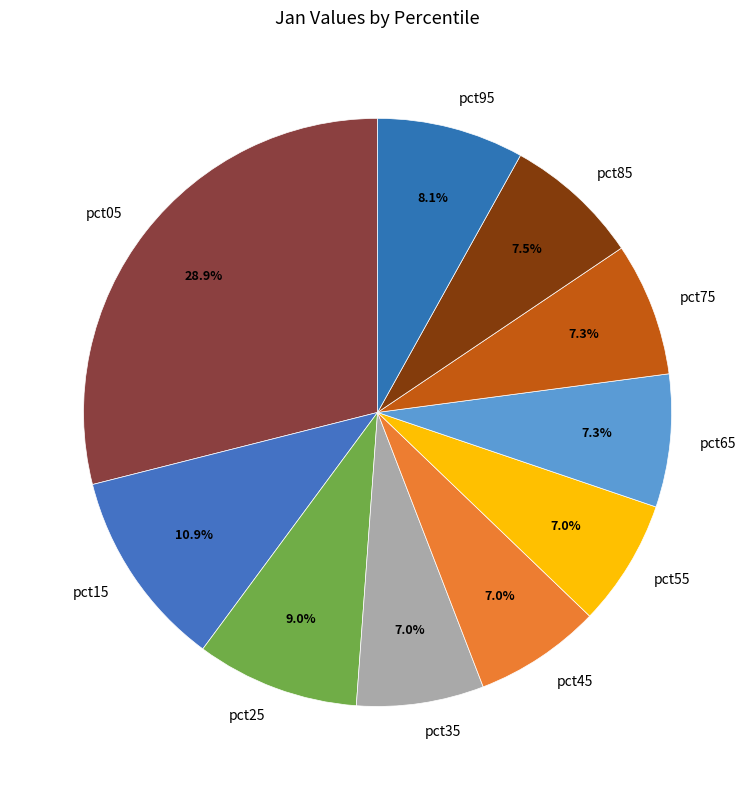

Which category has the biggest portion of the pie?

pct05